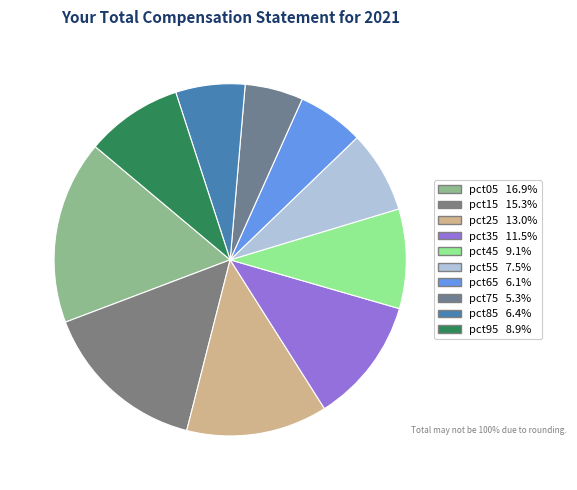

What is the total percentage of pct45 and pct95?

18.0%